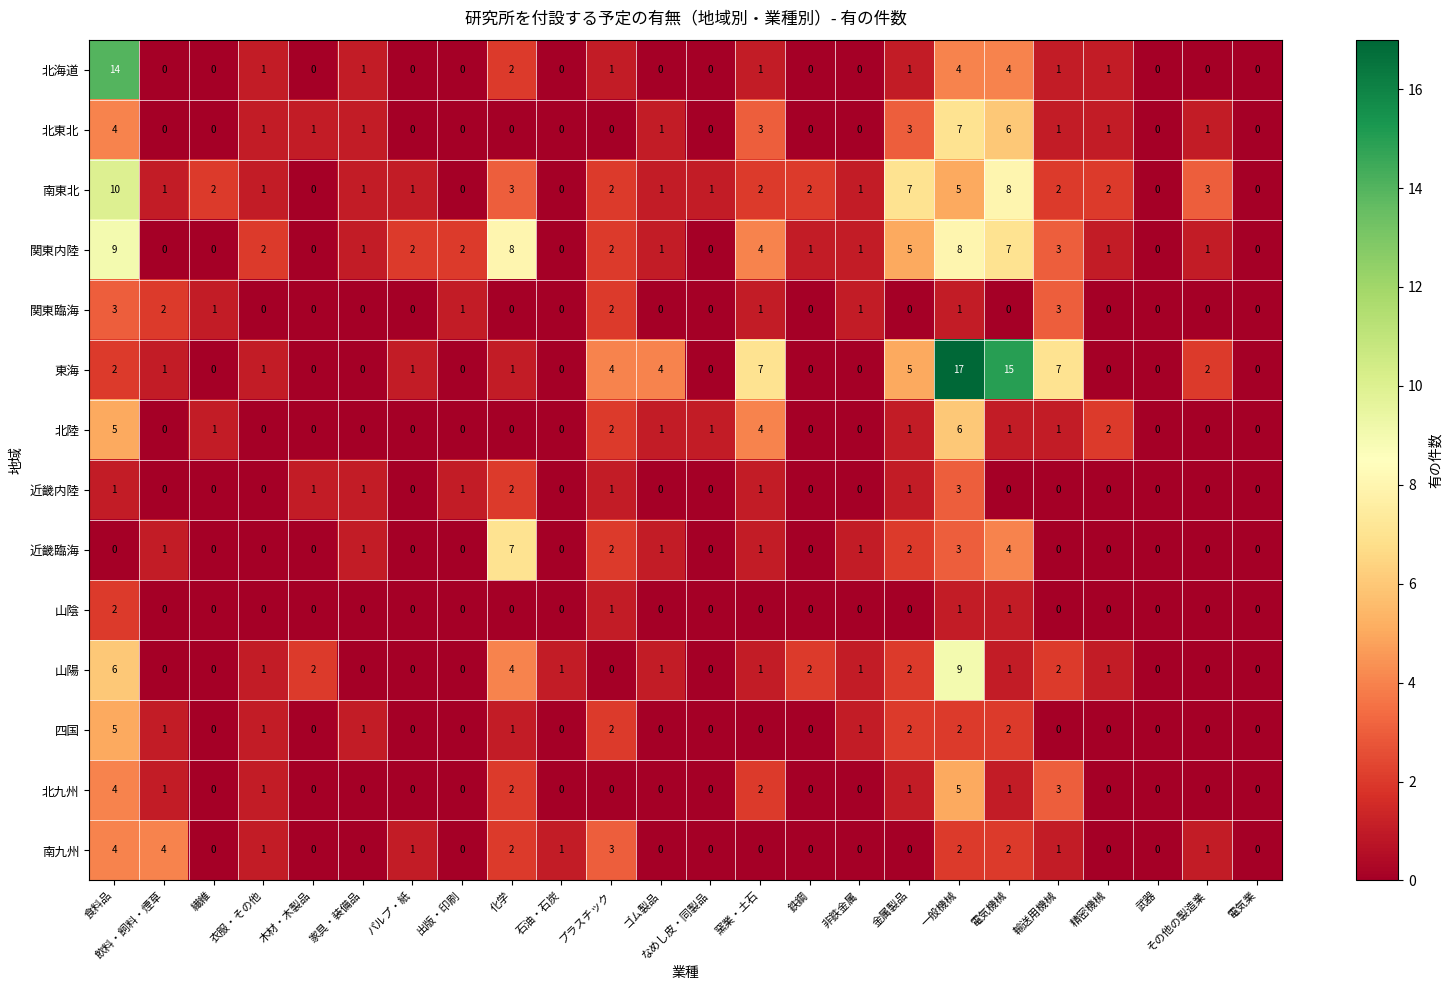

At which category is the sum across all series the highest?

一般機械